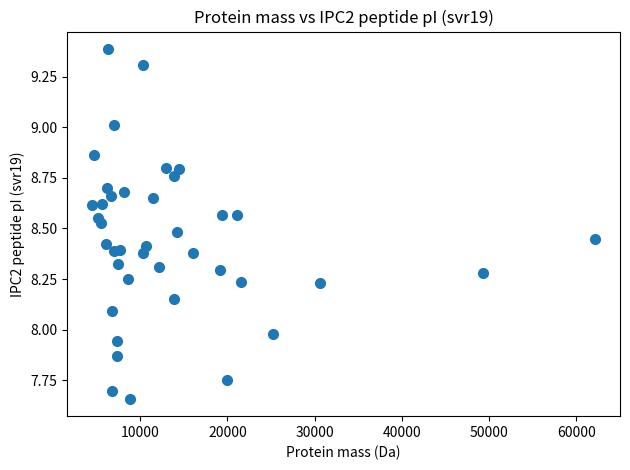

What is the range of X values (max minus min)?

57591.1